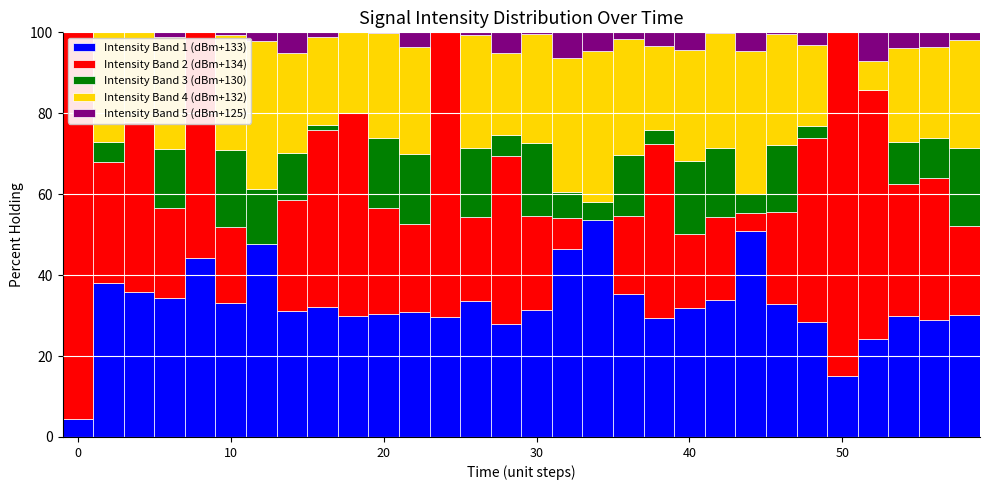

What is the greatest value displayed?

95.6